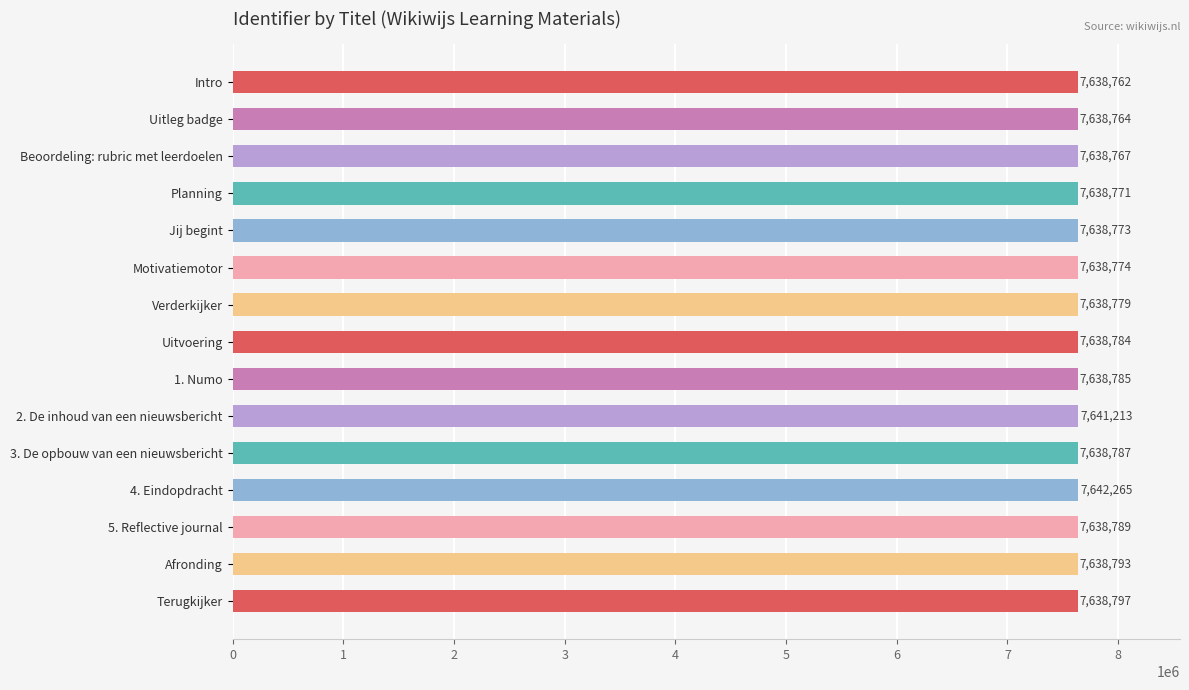

Are the bars grouped side by side (vs. stacked)?

No